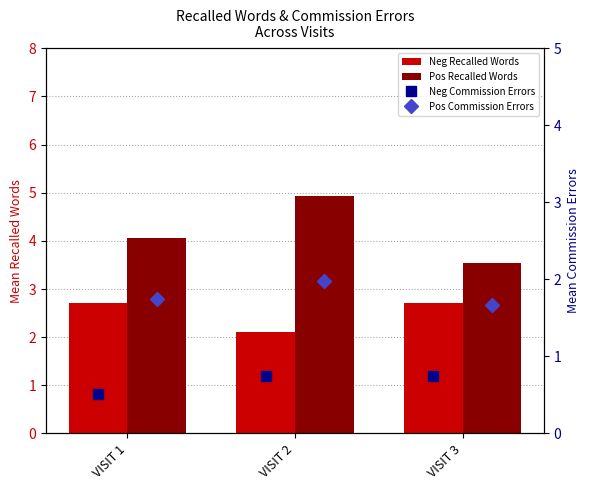

Where is Pos Recalled Words nearest to the value 4?

VISIT 1